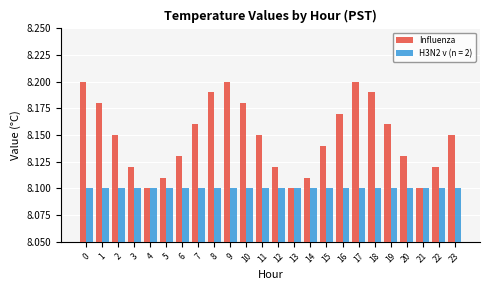

Which series has the largest range (max minus min)?

Influenza